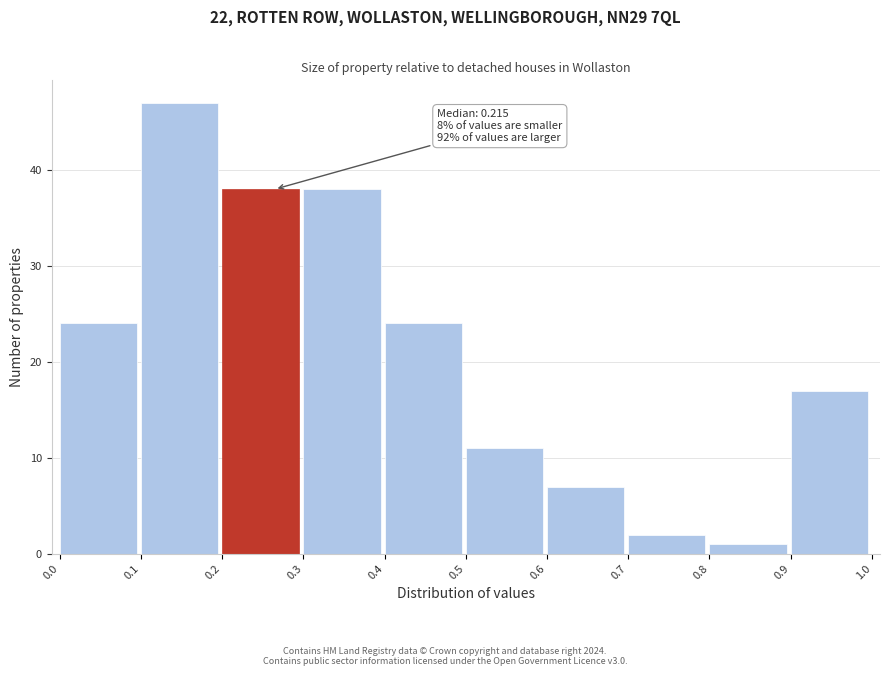

Over which range of the x-axis is the bar tallest?

0.1 to 0.2